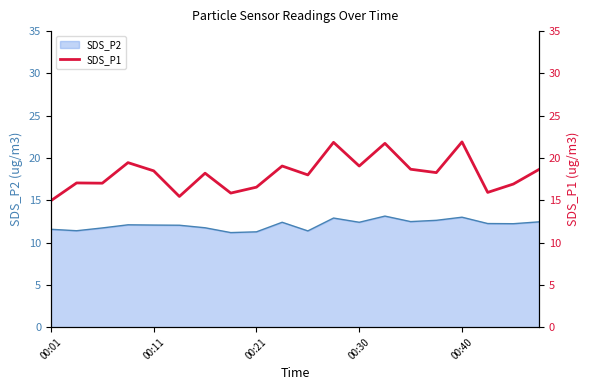

What is the sum of all values?

363.0